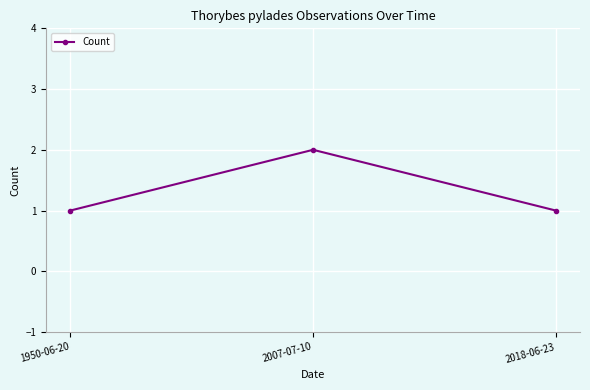

How many lines are shown in the chart?

1